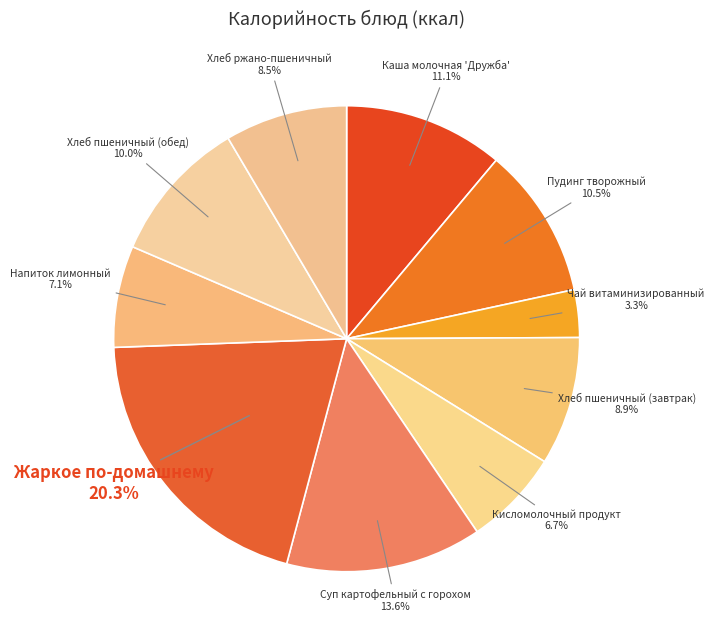

Which category has the biggest portion of the pie?

Жаркое по-домашнему